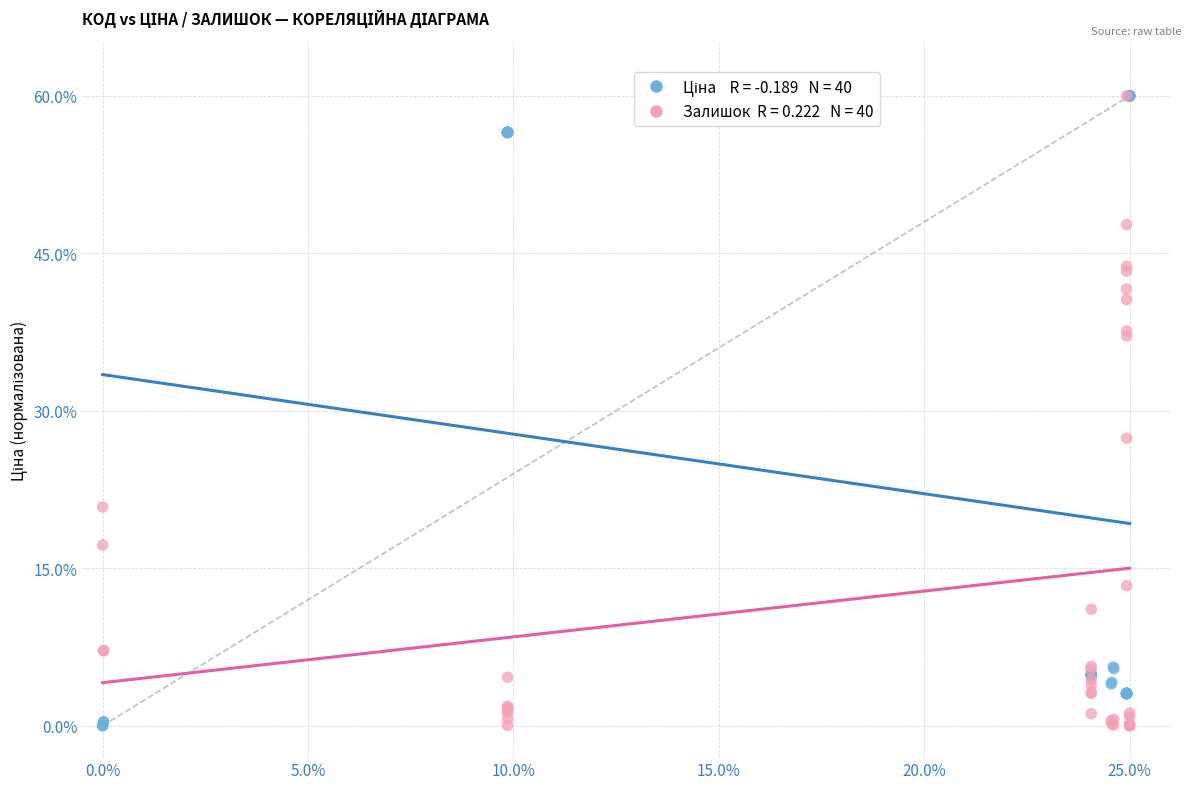

Across all series, what Y value is closest to 30?

27.4